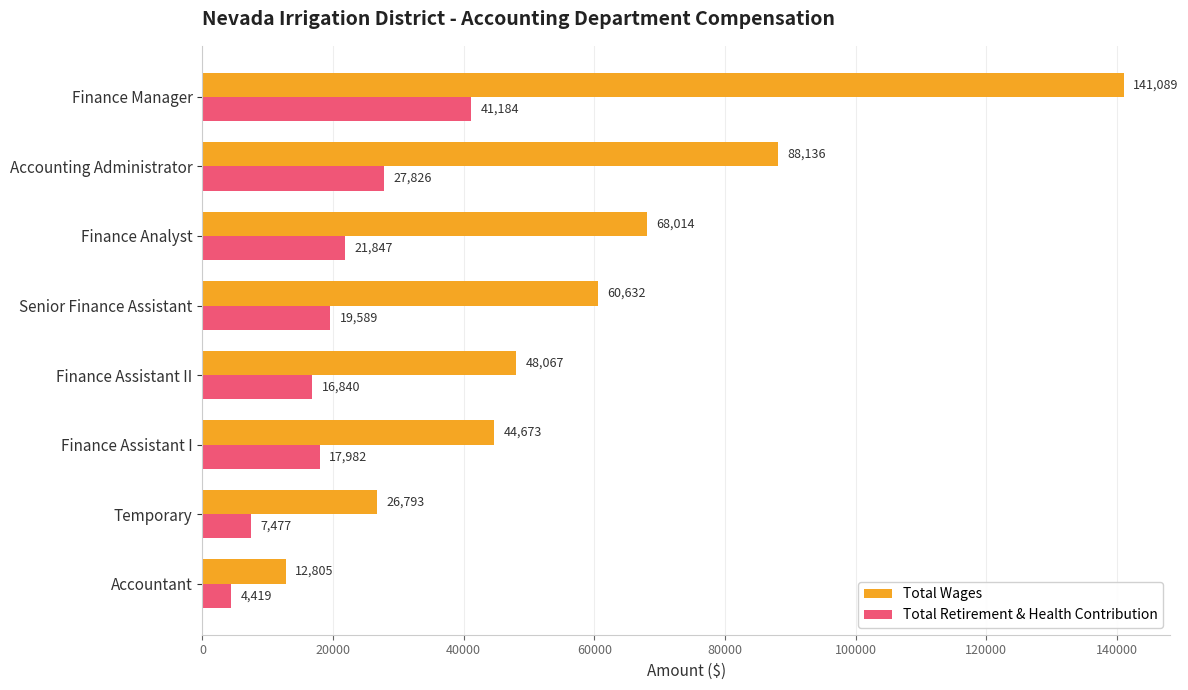

Which series has the largest range (max minus min)?

Total Wages